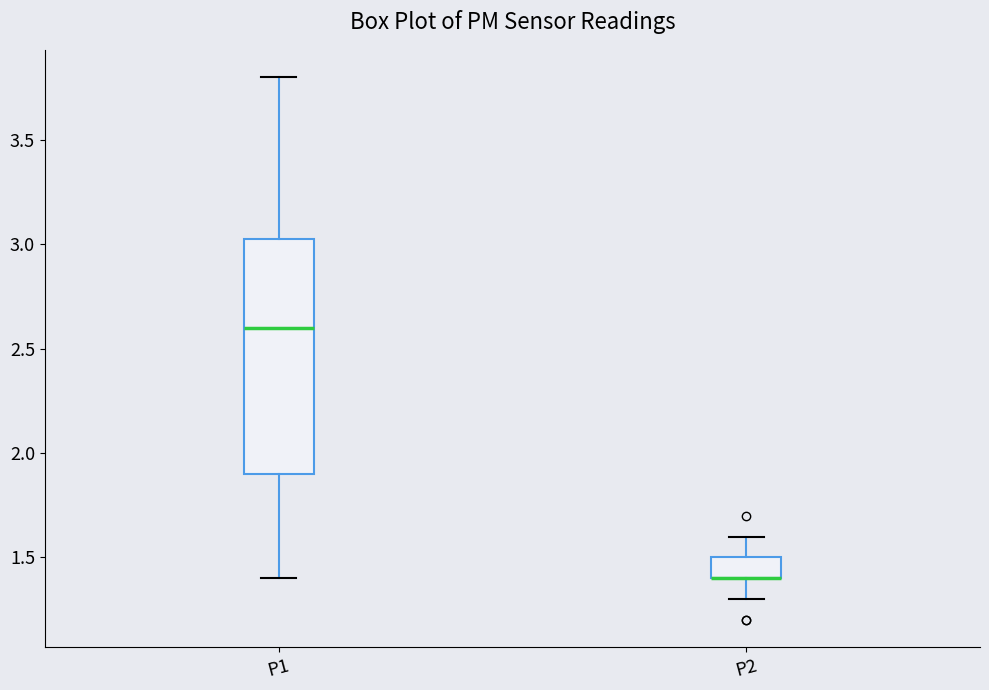

Reading left to right, transcribe this box plot: for each box, give where its median line is, the range the box spans, and where its two whiskers end, as read against the y-axis. The values are not printed on the chart, so give them approximately, as read against the axis.

P1: median 2.60, box 1.90 to 3.05, whiskers 1.40 to 3.80
P2: median 1.40 (drawn on the box's lower edge), box 1.40 to 1.50, whiskers 1.30 to 1.60